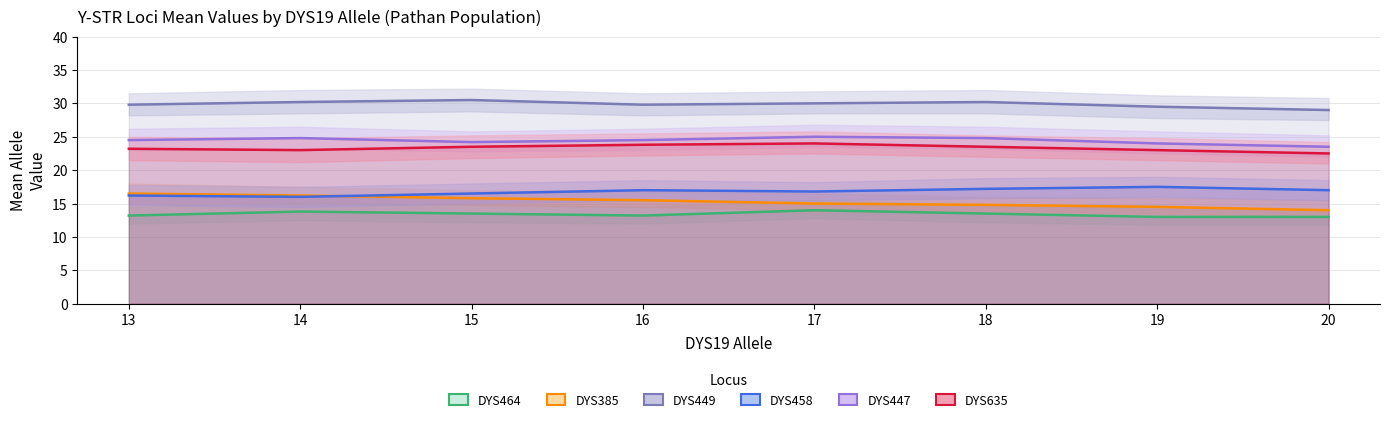

Is it true that DYS458 equals 24.4 at 13?

False